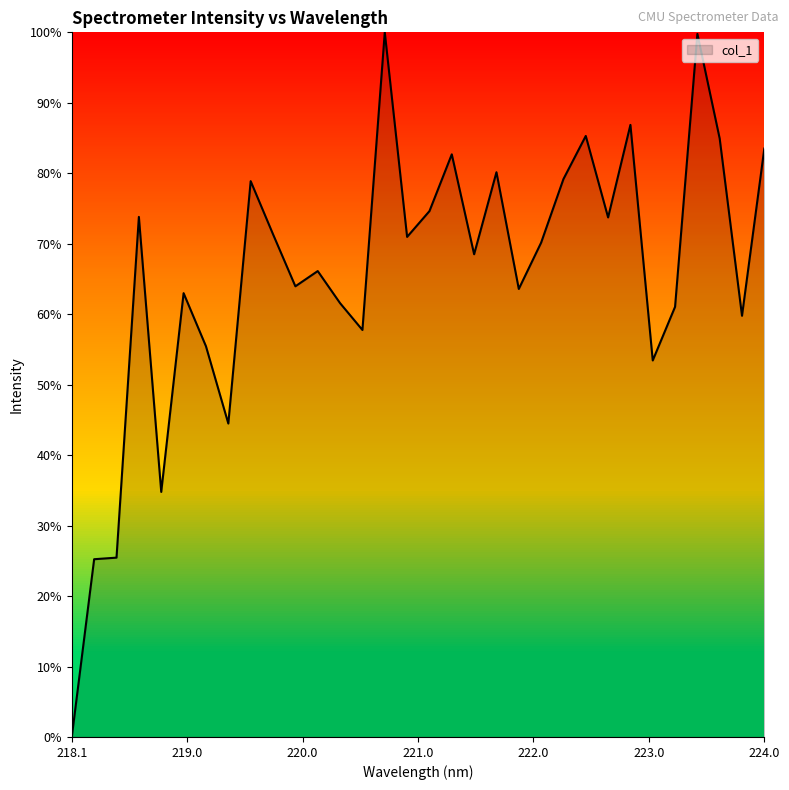

What is the difference between the maximum and minimum values?

1.0